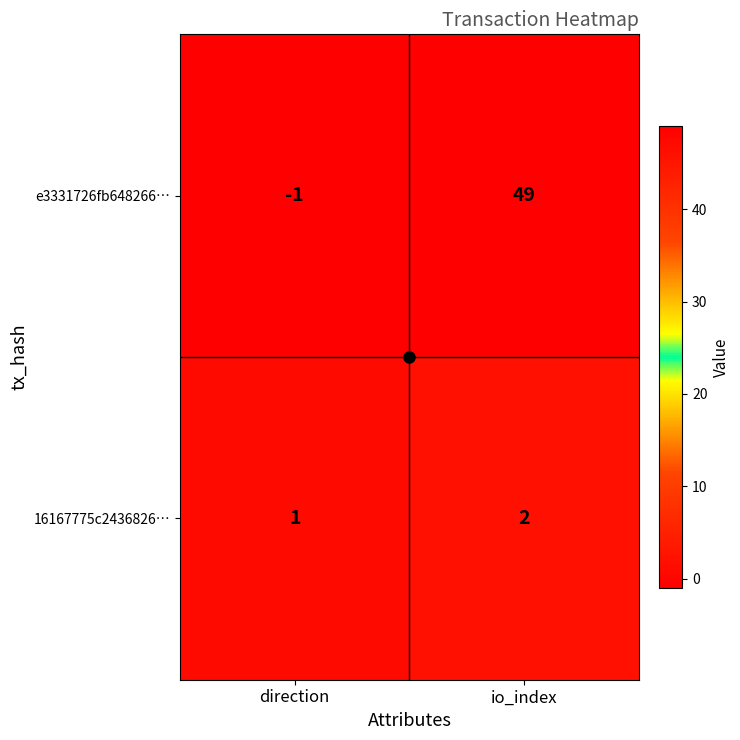

At which label is 16167775c2436826… closest to 1?

direction